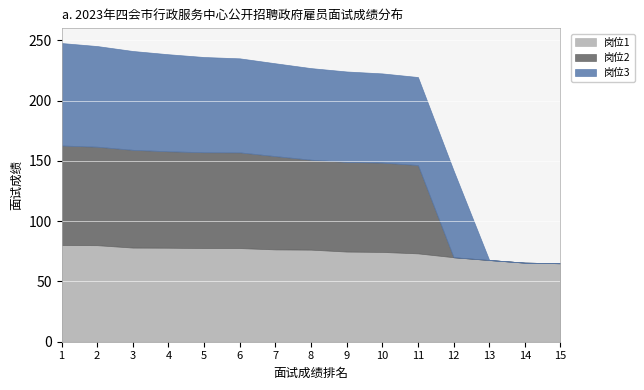

True or false: 岗位3 and 岗位1 cross at least once.

True